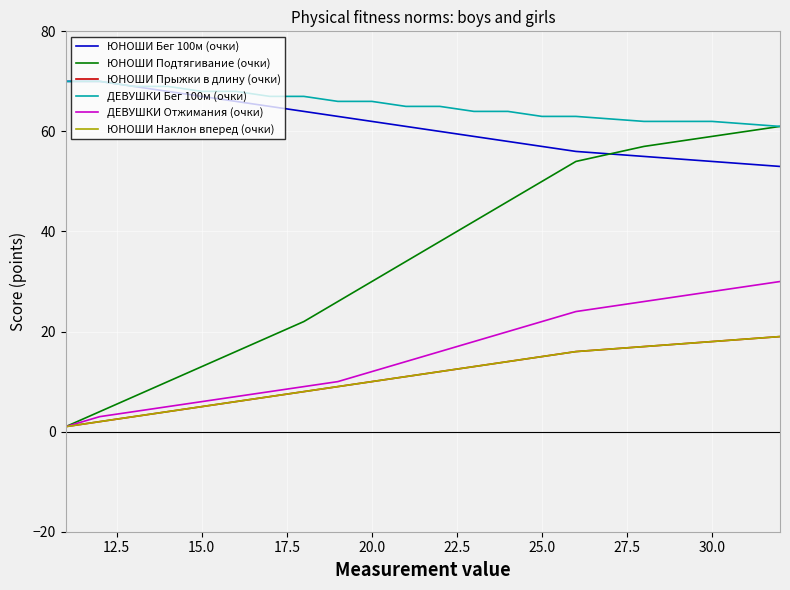

Is this an area chart (filled region under the line)?

No